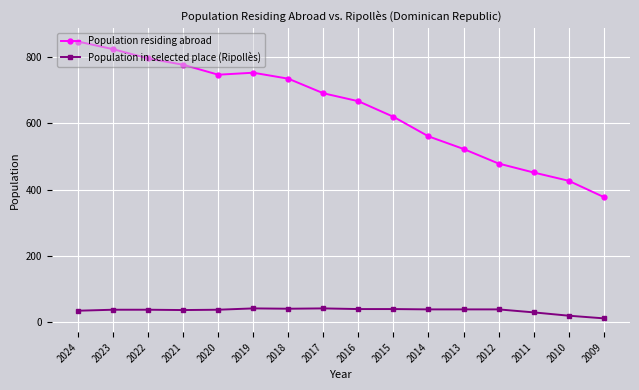

At which category does Population residing abroad reach its first local peak?

2019